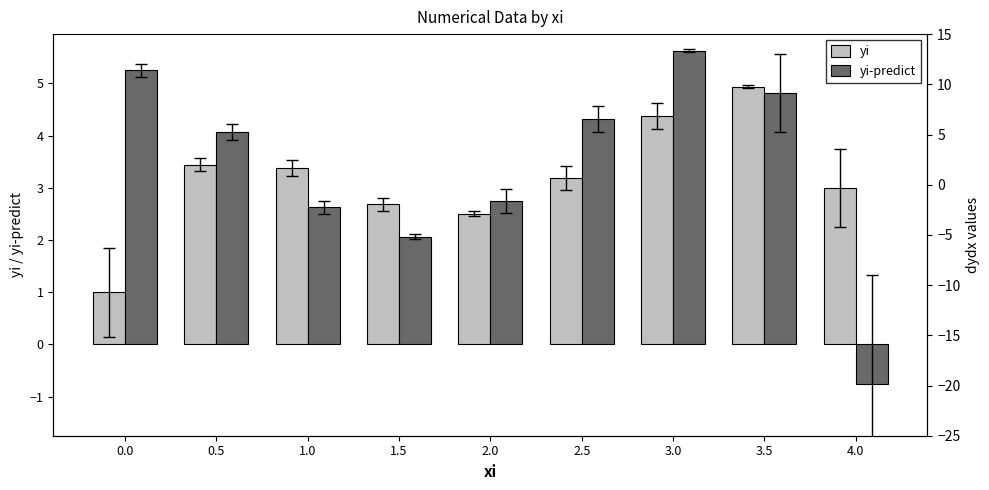

What is the maximum value shown in the chart?

5.6